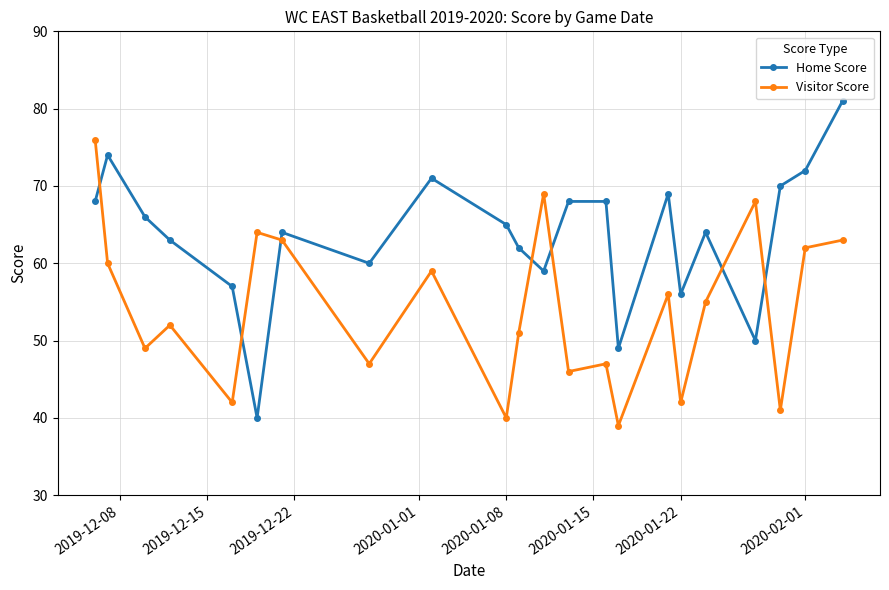

True or false: Visitor Score has more than 2 interior local peaks.

True